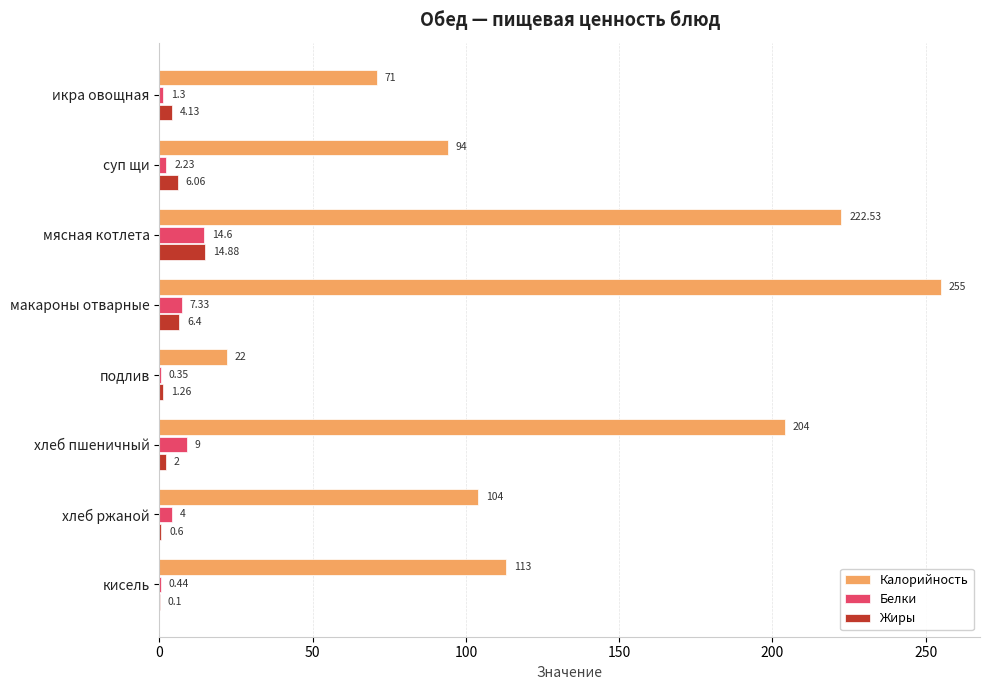

Between подлив and хлеб ржаной, which series saw the biggest shift?

Калорийность